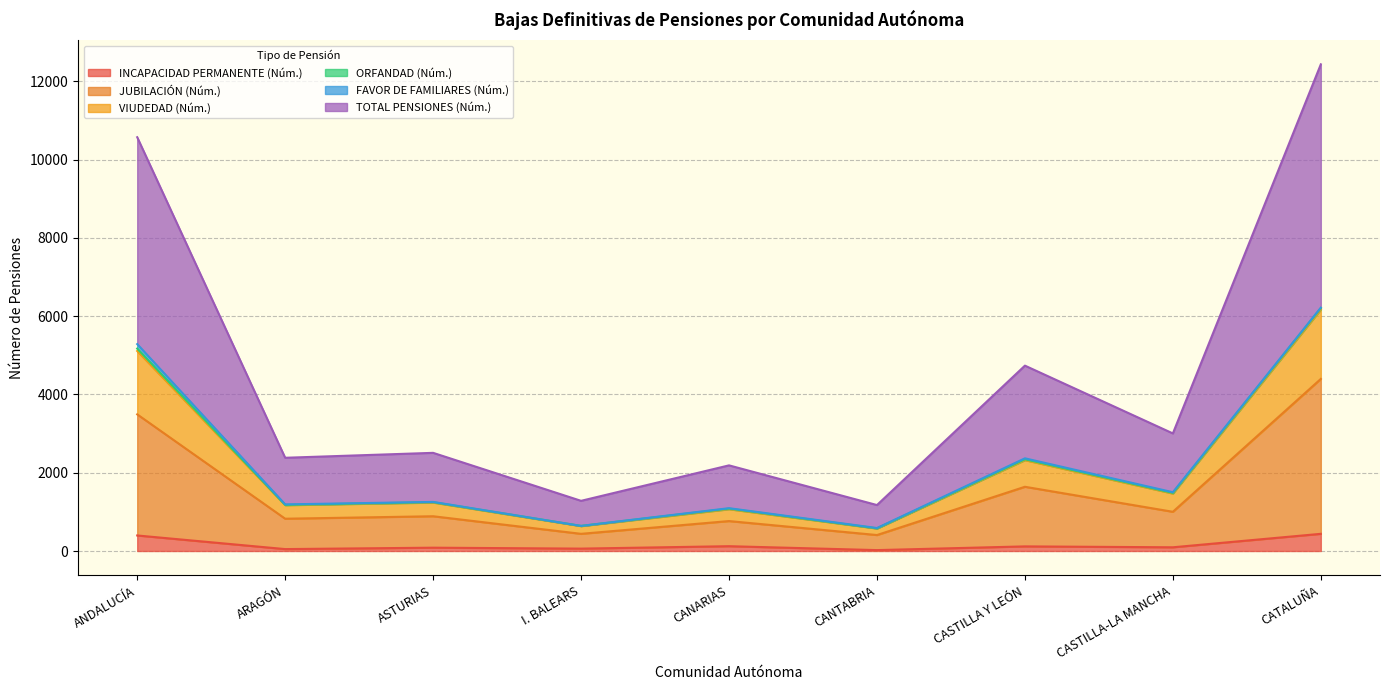

Which label corresponds to the smallest value in the chart?

CANTABRIA